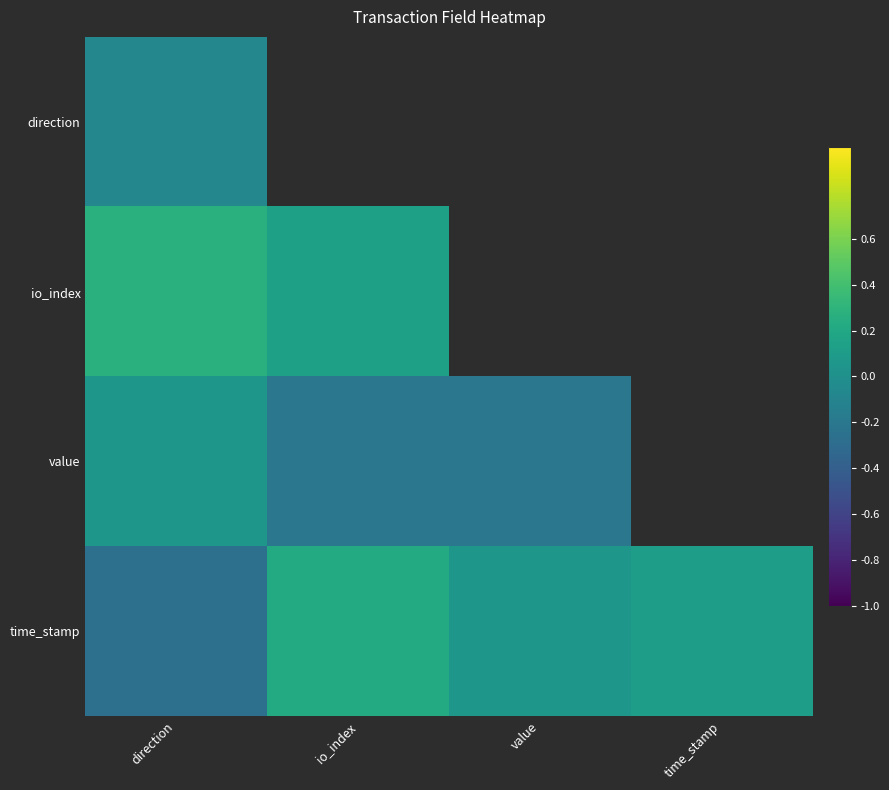

Rank the series at value from highest to lowest value.

time_stamp, direction, io_index, value